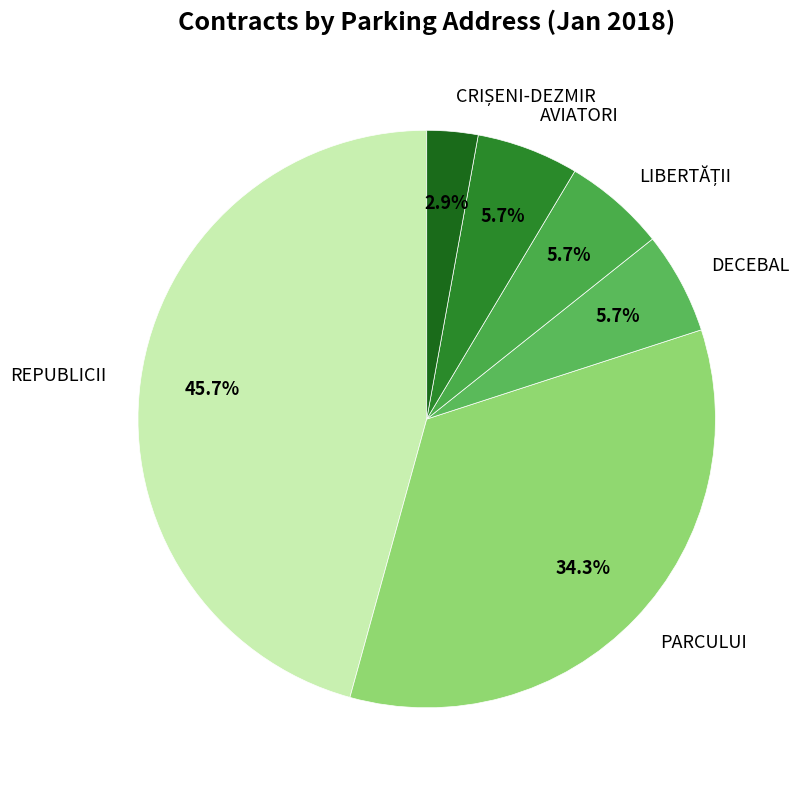

Does PARCULUI represent more than half of the total?

No